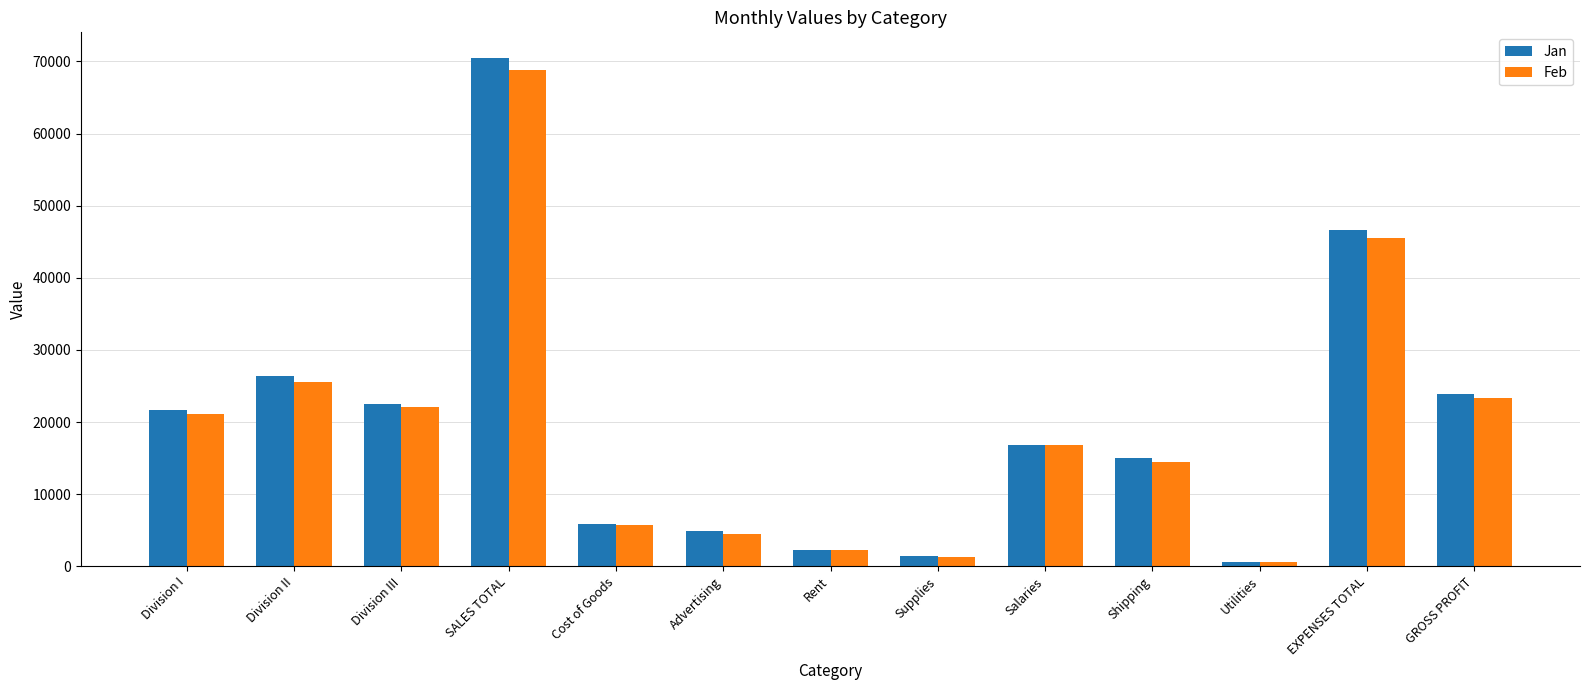

What is the difference between the Jan values at Division III and Division I?

828.0